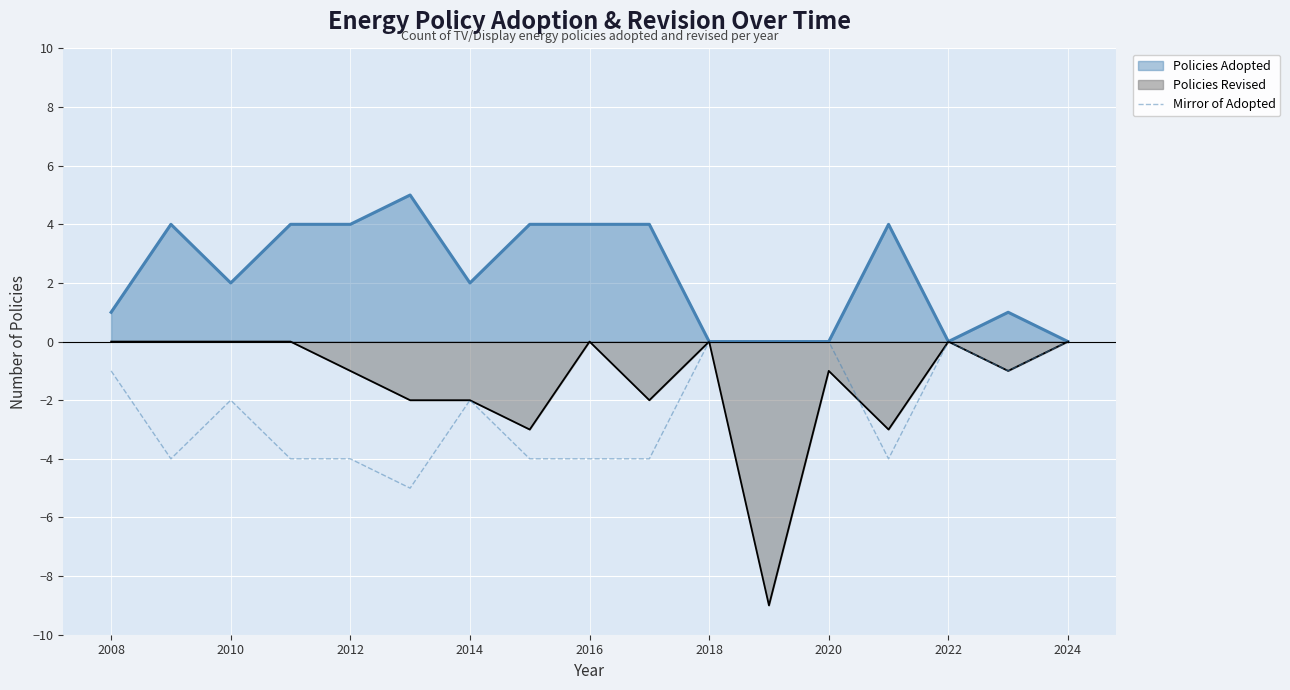

Which series has the largest total across all categories?

Policies Adopted